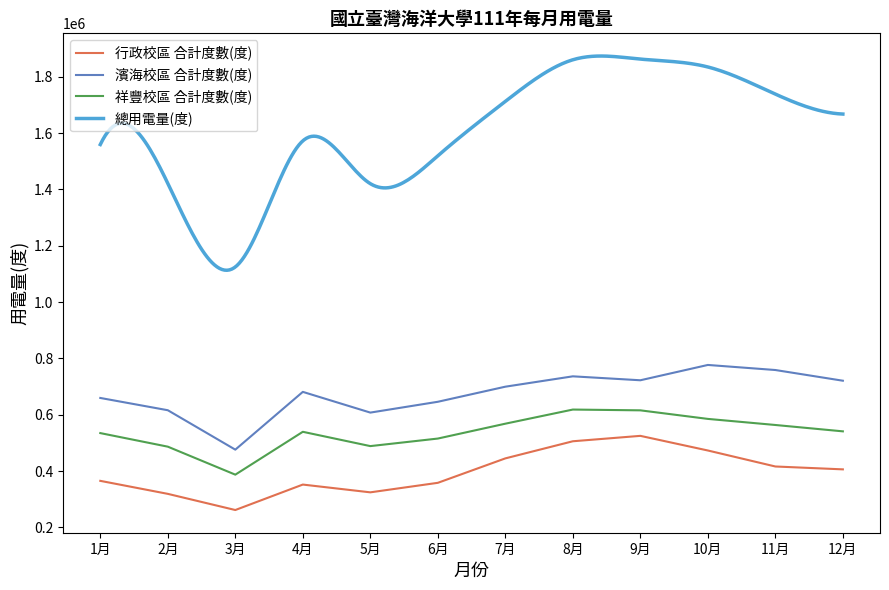

True or false: 濱海校區 合計度數(度) has a value of 616000 at 2月.

True